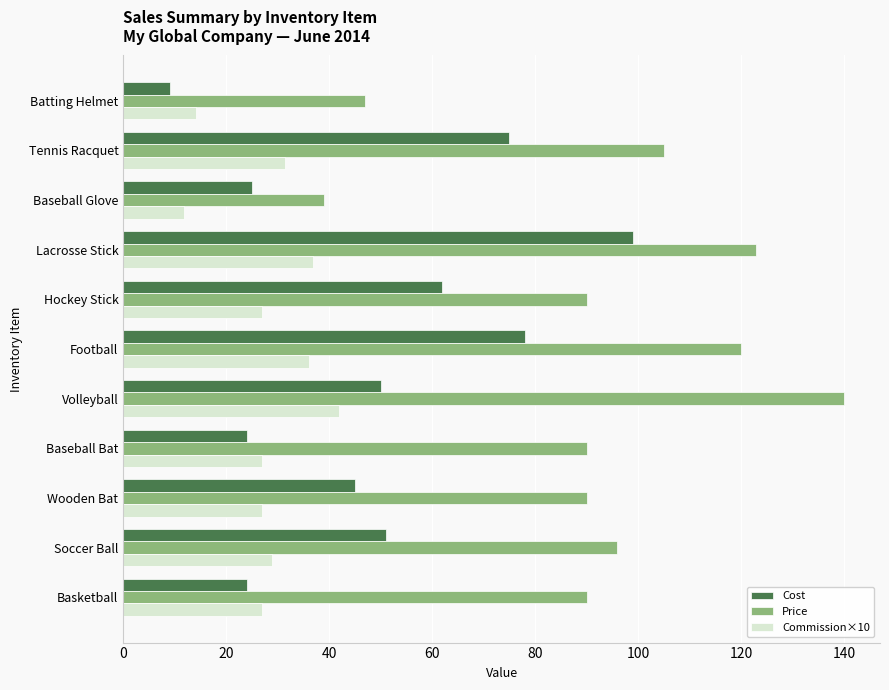

At how many categories does at least one series exceed 117?

3